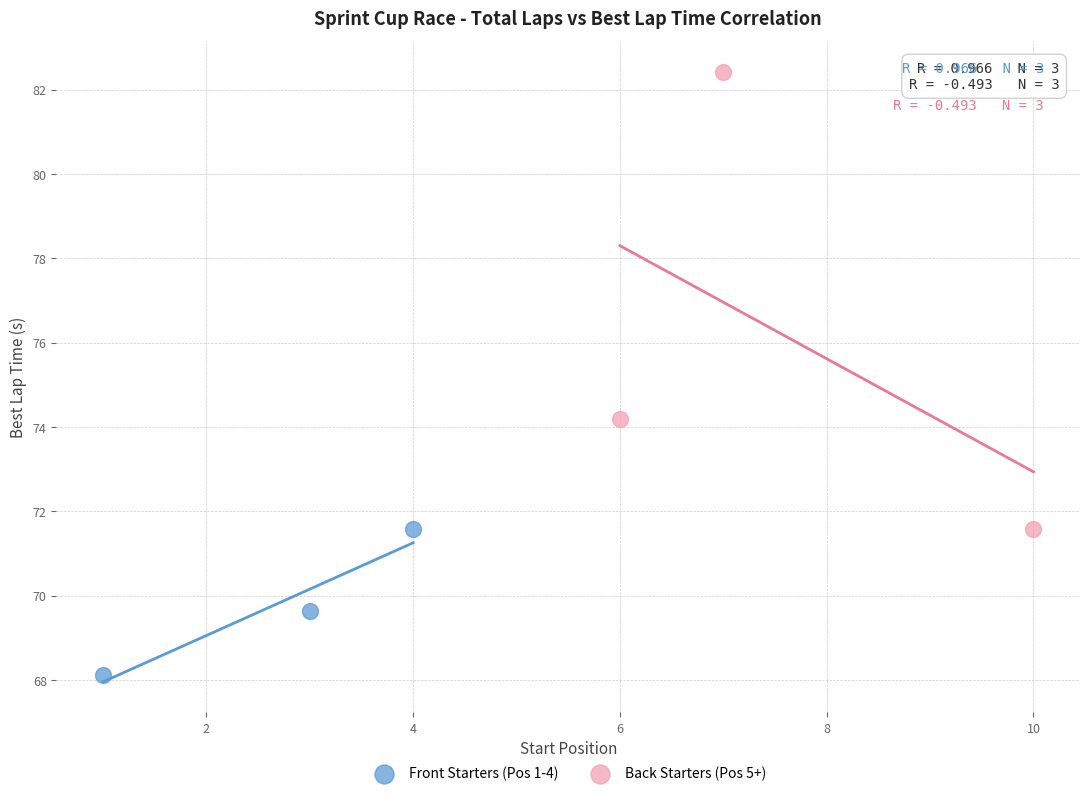

Which series has the largest Y range (max minus min)?

Back Starters (Pos 5+)